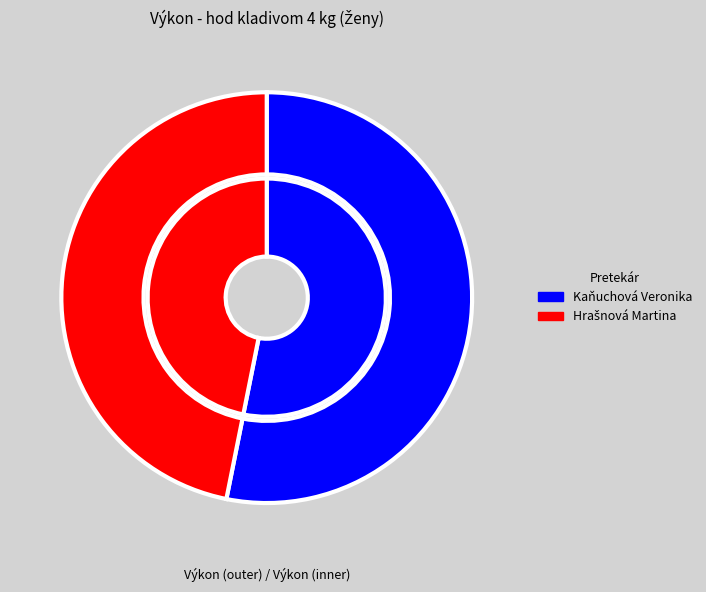

Is there any slice that represents more than half of the pie?

Yes